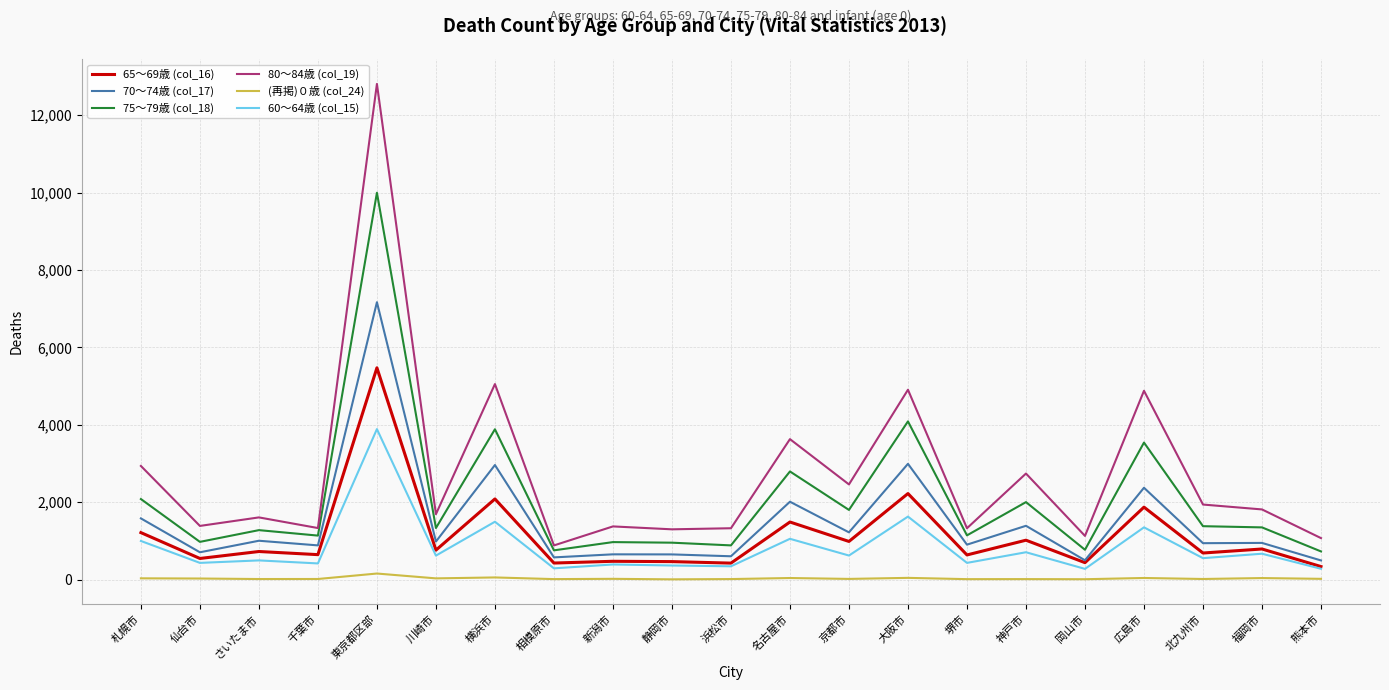

What is the maximum value for 65～69歳 (col_16)?

5472